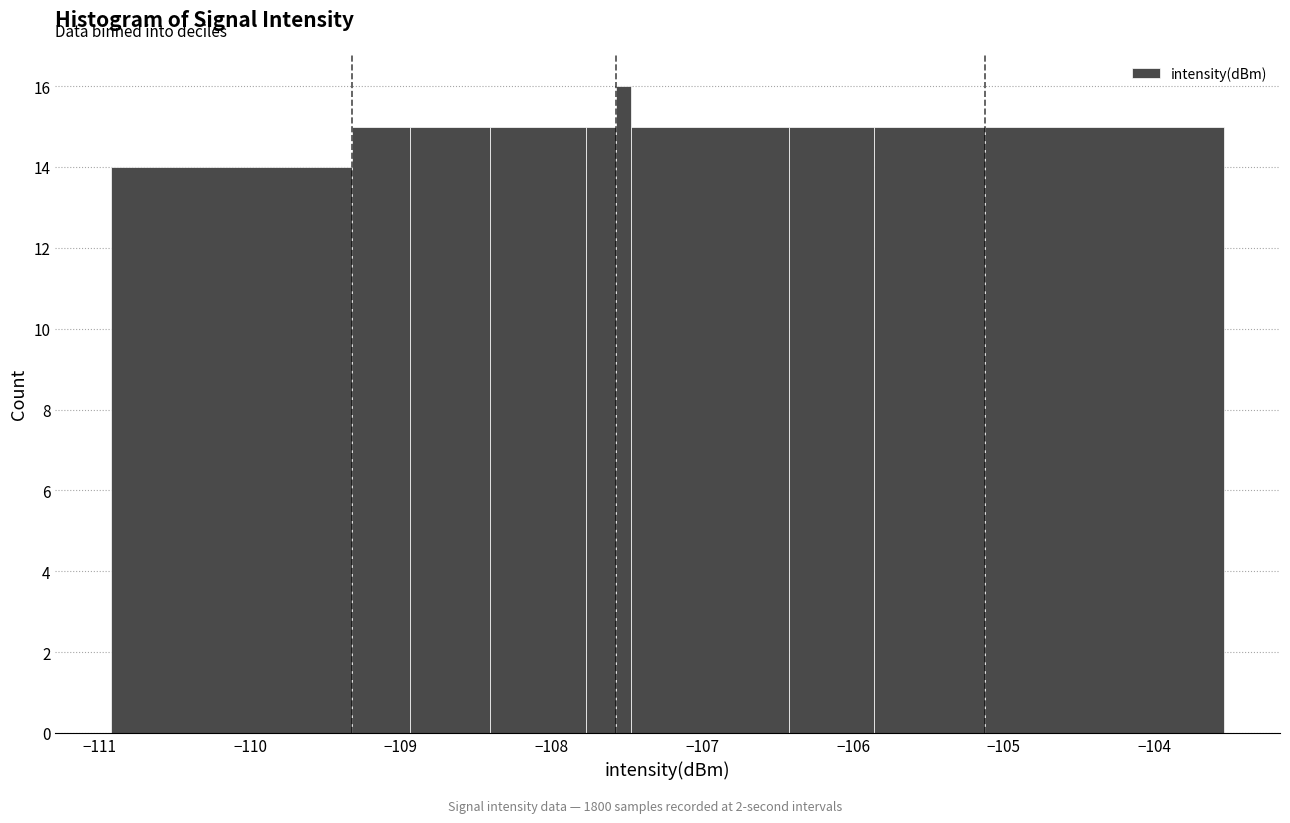

Around what value on the x-axis is the tallest bar? Give the approximate position of its centre, as read against the axis.

-107.5